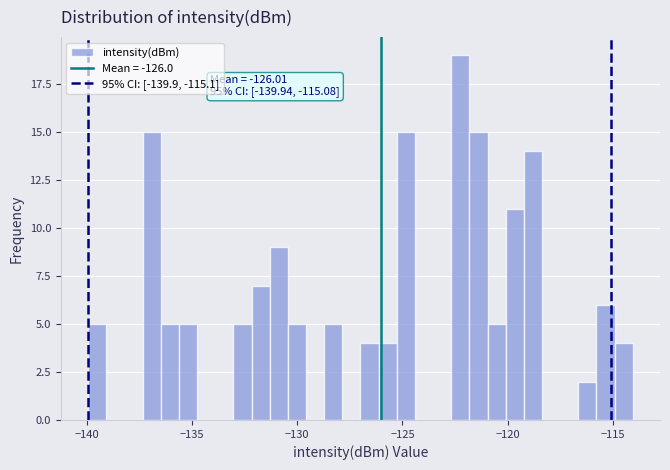

Around what value on the x-axis is the tallest bar? Give the approximate position of its centre, as read against the axis.

-122.0